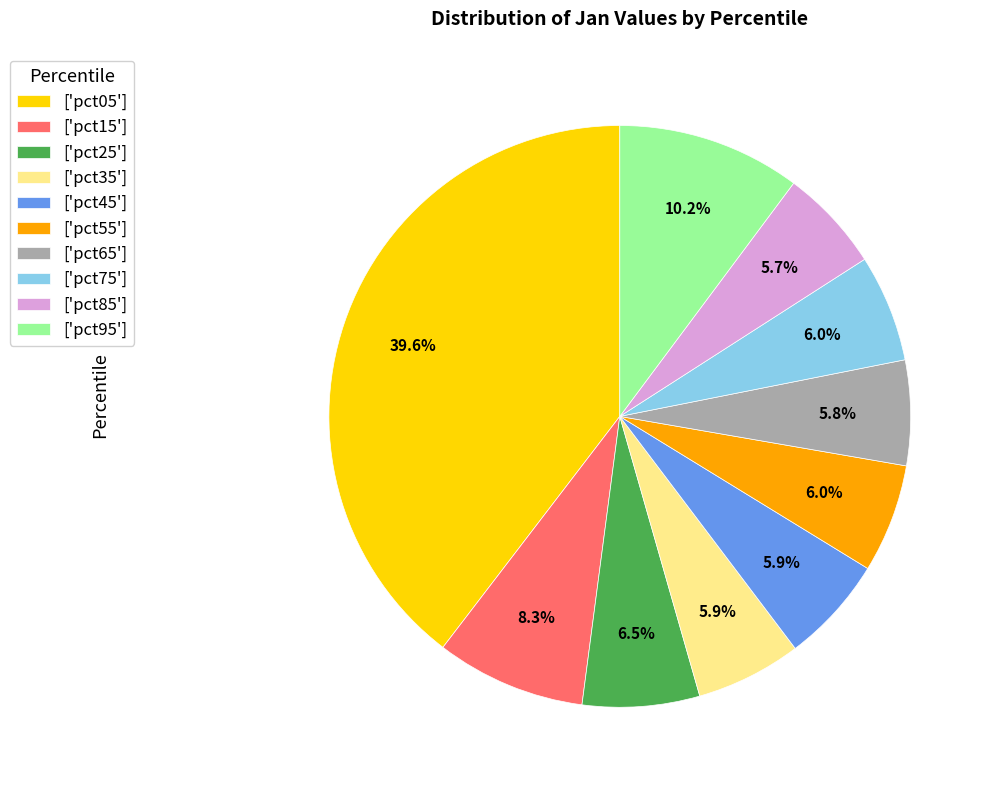

To the nearest percent, what is the difference between the largest and smallest slice percentages?

34%